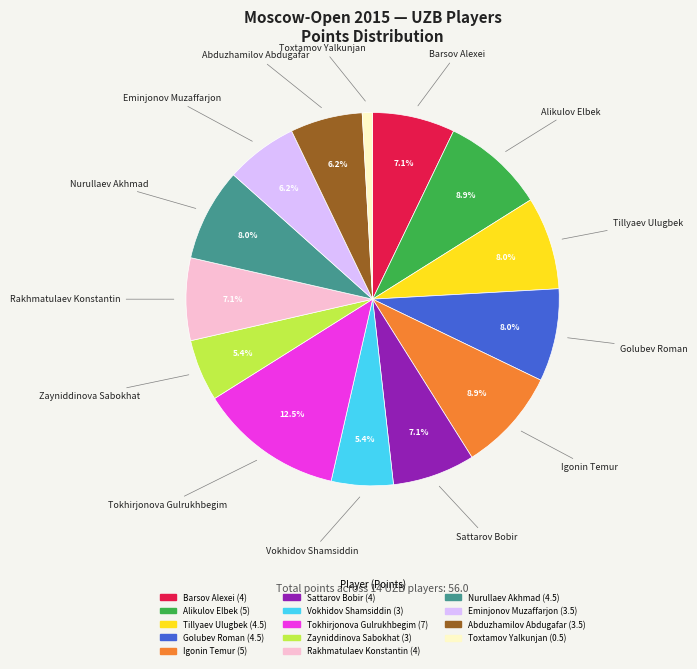

What percentage is the Rakhmatulaev Konstantin slice, to the nearest percent?

7%